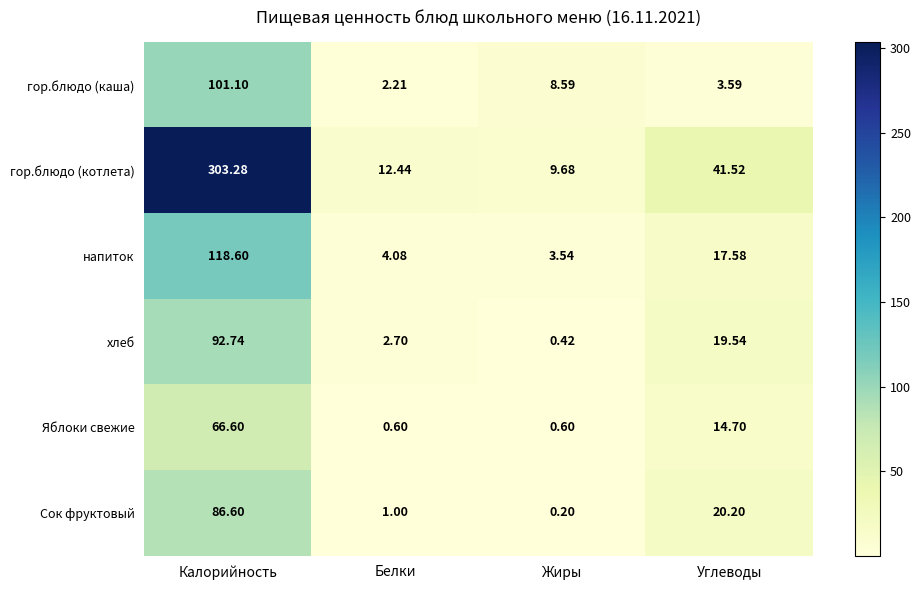

What is the minimum value shown in the chart?

0.2